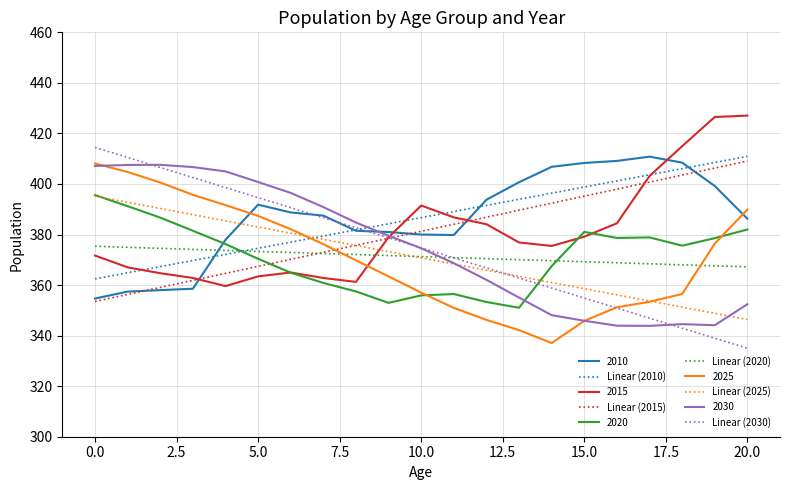

What is the minimum value for Linear (2030)?

335.0